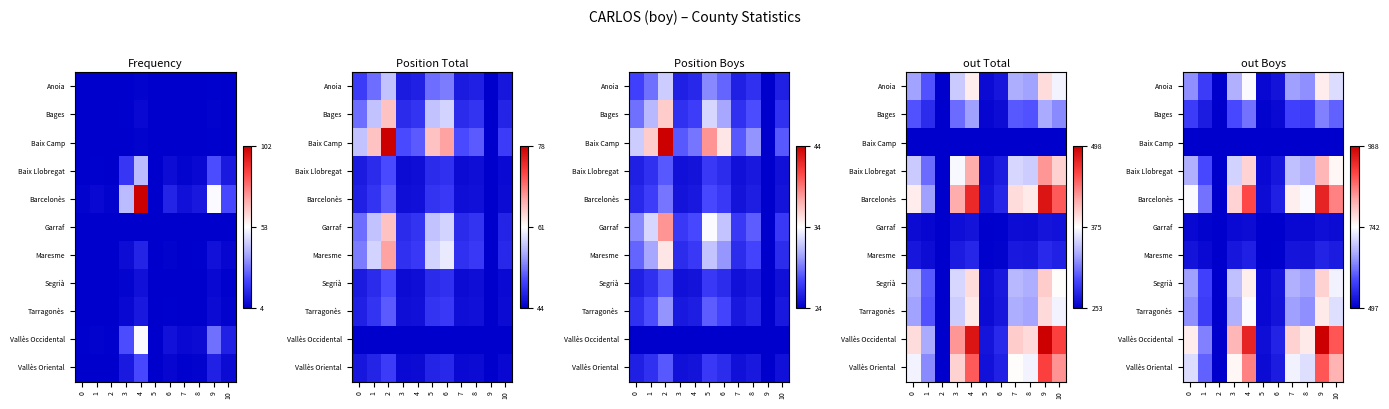

What is the difference between the Anoia values at 5 and 7?

0.3